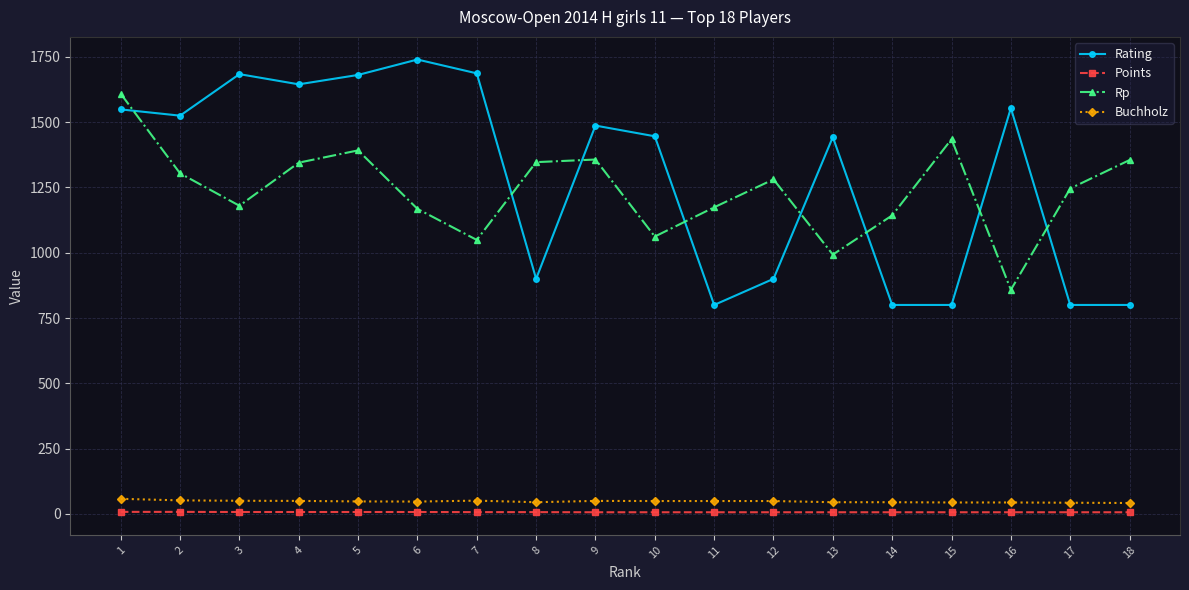

Count the number of categories in the chart.

18